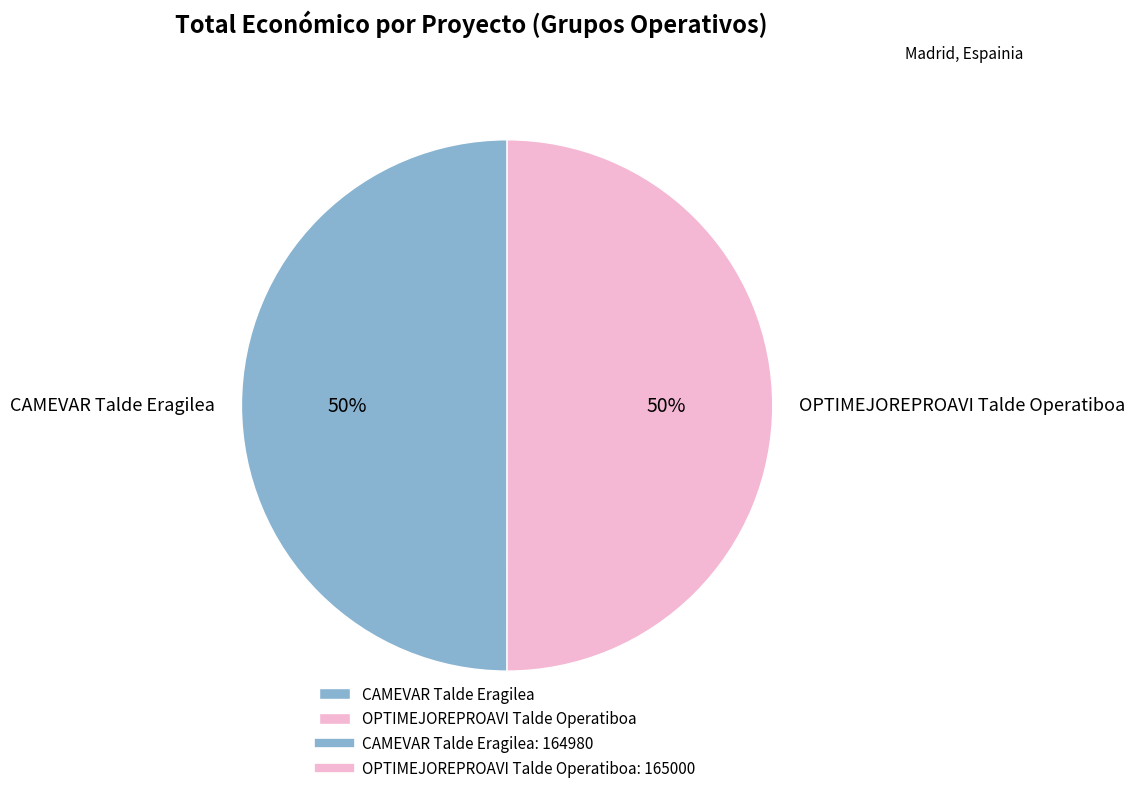

The OPTIMEJOREPROAVI Talde Operatiboa slice represents 58% of the pie. True or false?

False